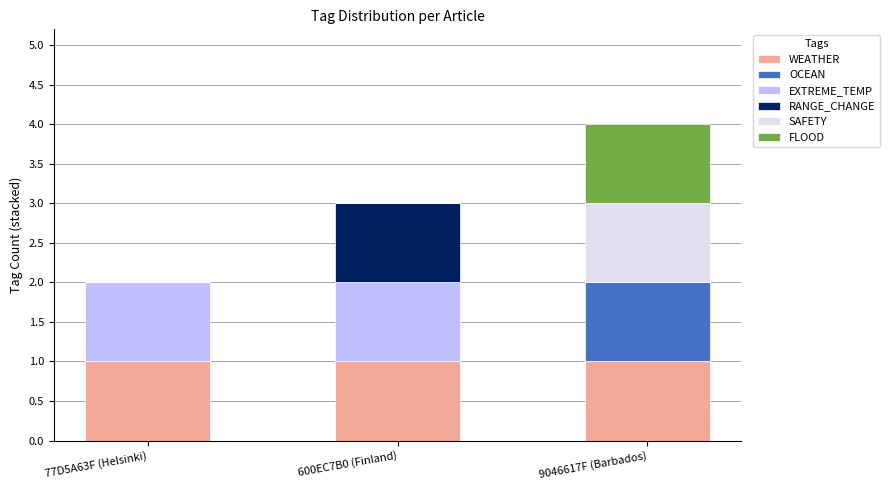

Are the bars grouped side by side (vs. stacked)?

No